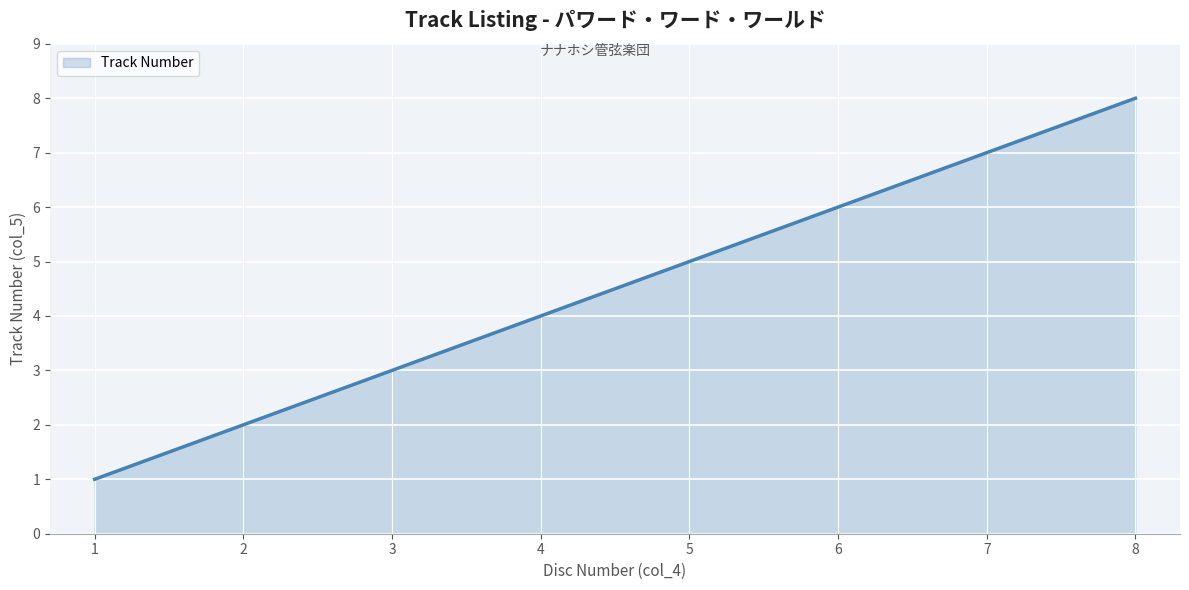

Reading left to right, extract all data points from this chart.

1=1	2=2	3=3	4=4	5=5	6=6	7=7	8=8